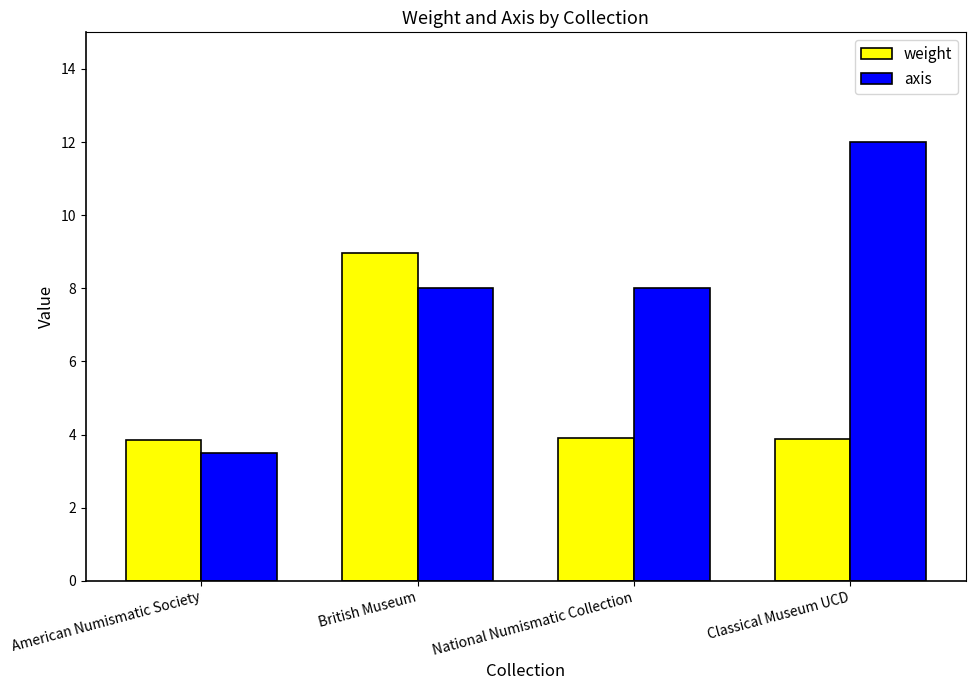

Which series has the largest total across all categories?

axis